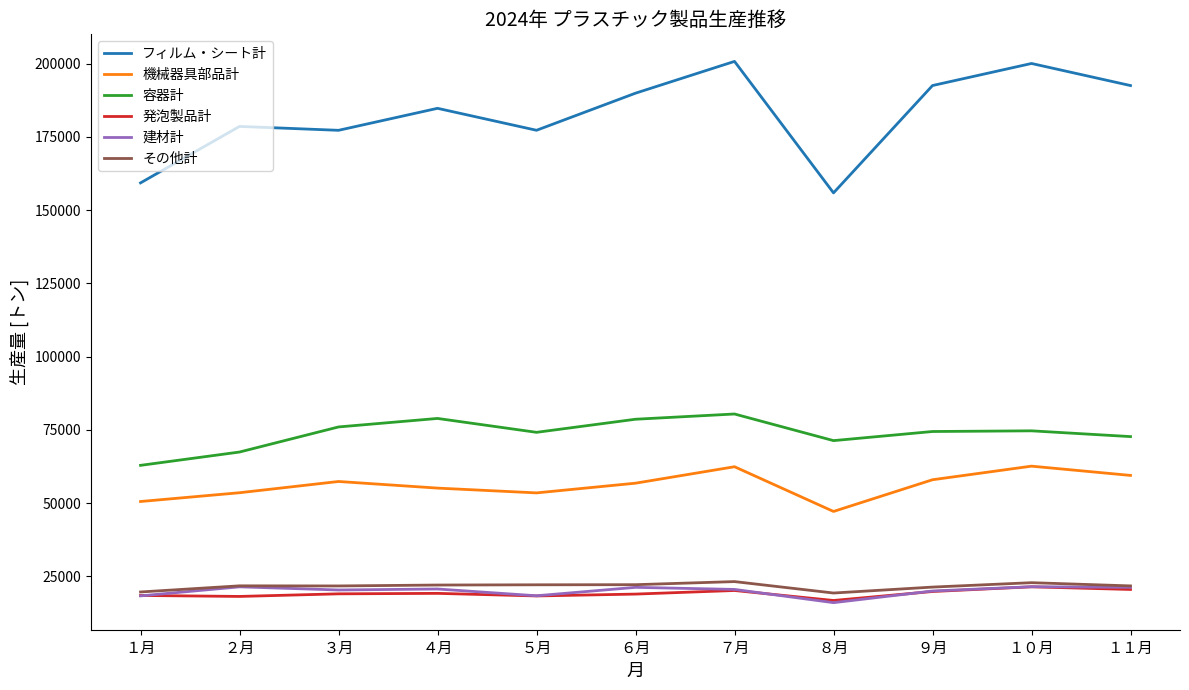

What are all the series names shown in the legend?

フィルム・シート計, 機械器具部品計, 容器計, 発泡製品計, 建材計, その他計